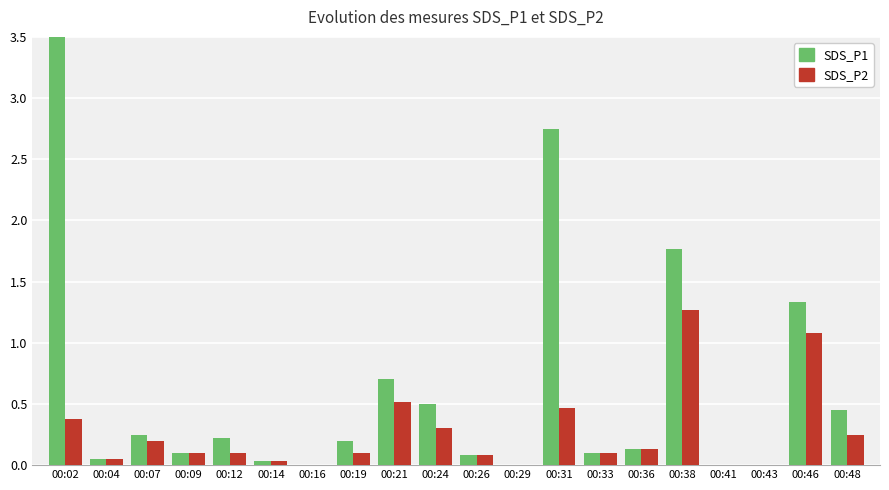

At which category is the sum across all series the highest?

00:02